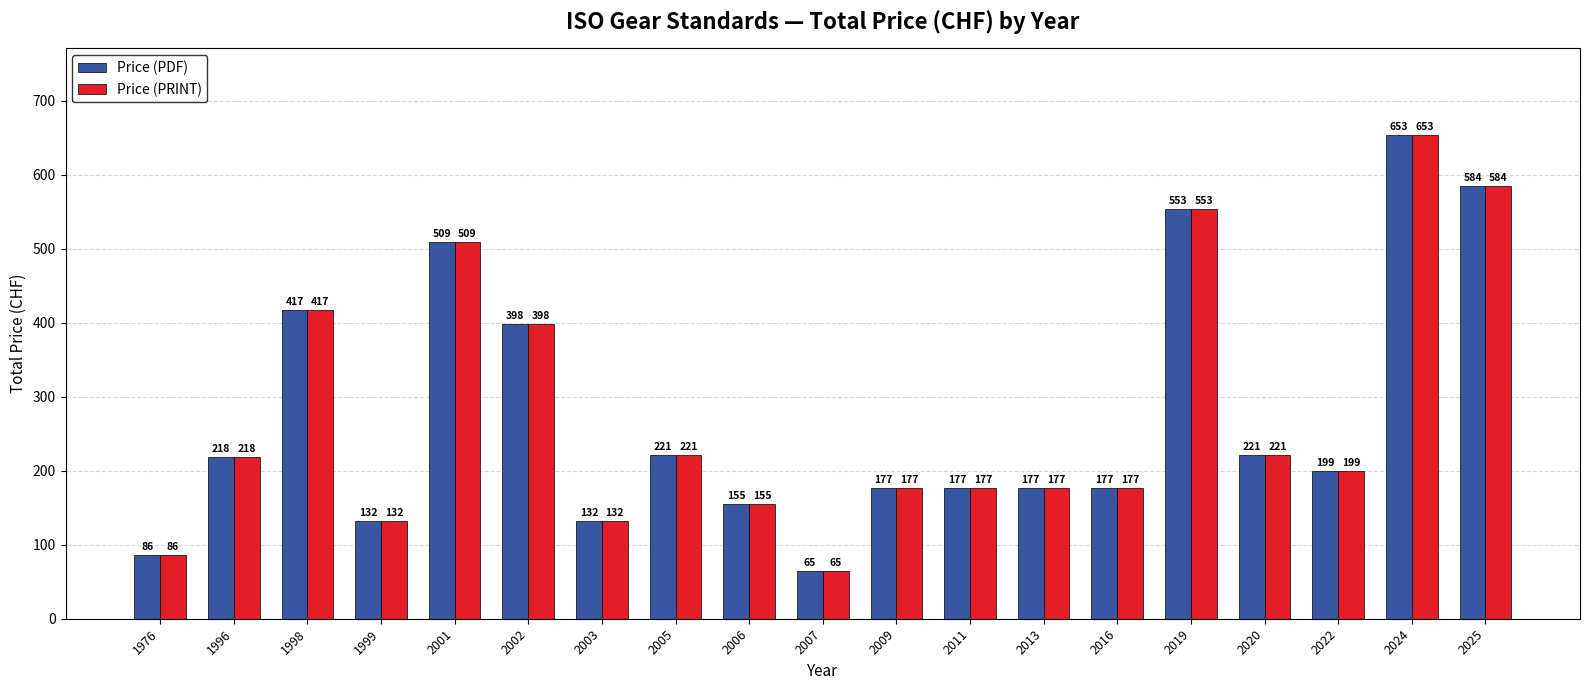

Are the bars grouped side by side (vs. stacked)?

Yes